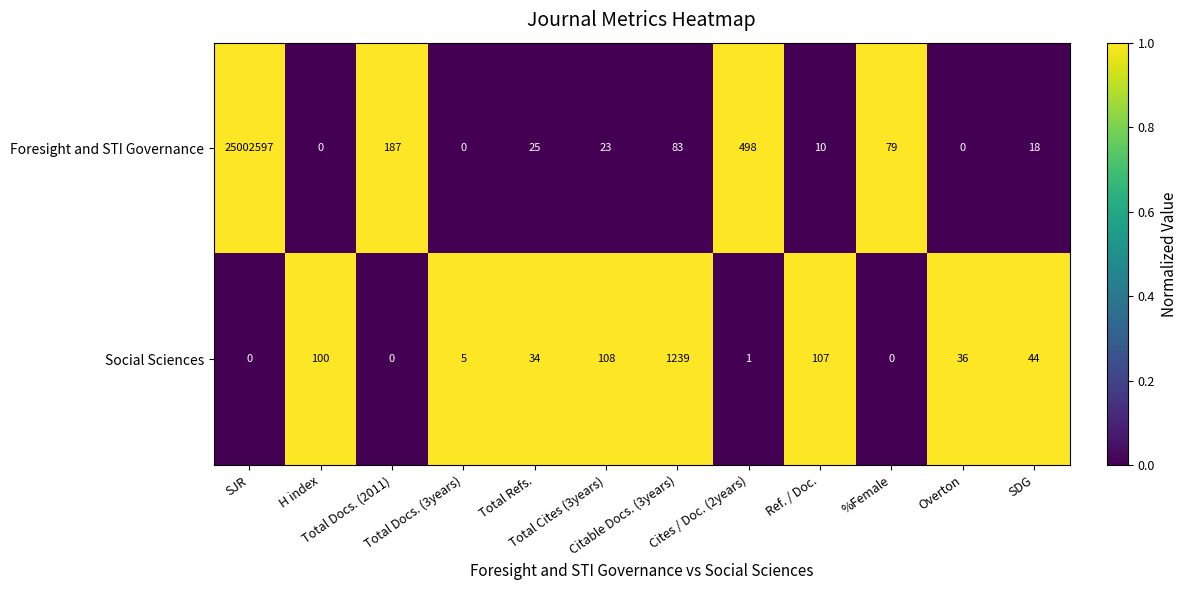

Which series has the largest range (max minus min)?

Foresight and STI Governance